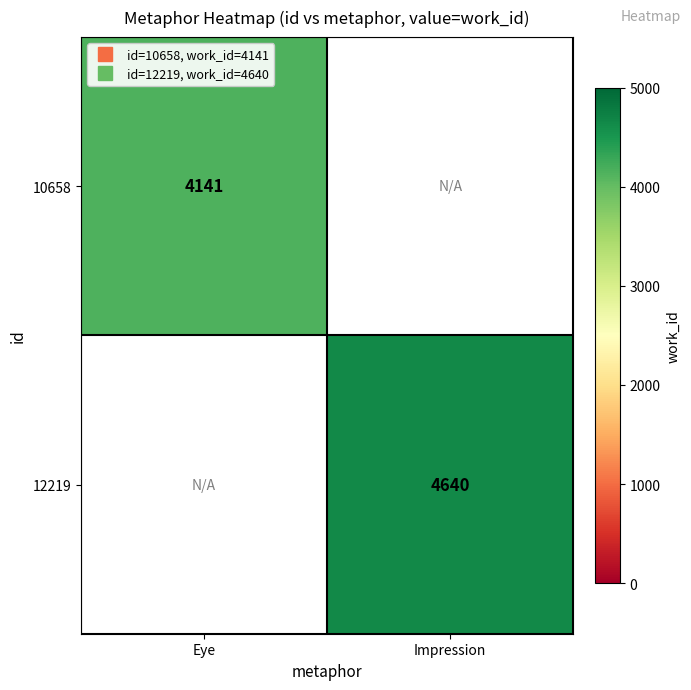

The 10658 series shows 4141.0 at Eye. True or false?

True